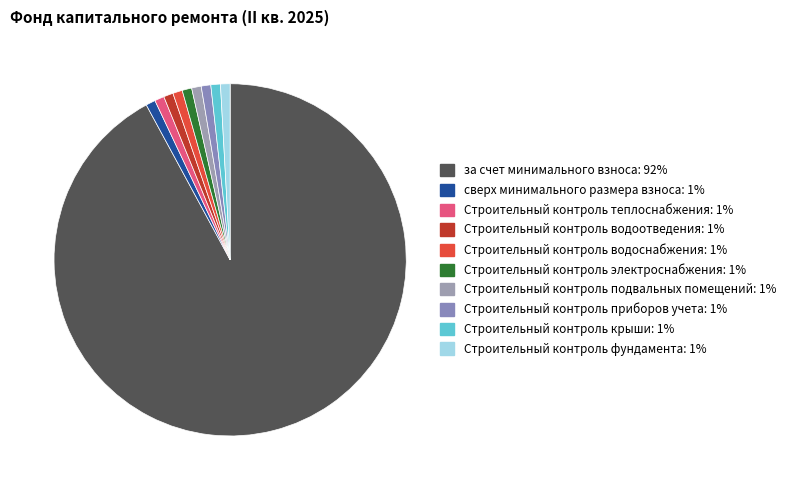

Is it true that Строительный контроль подвальных помещений is 11% of the pie?

False